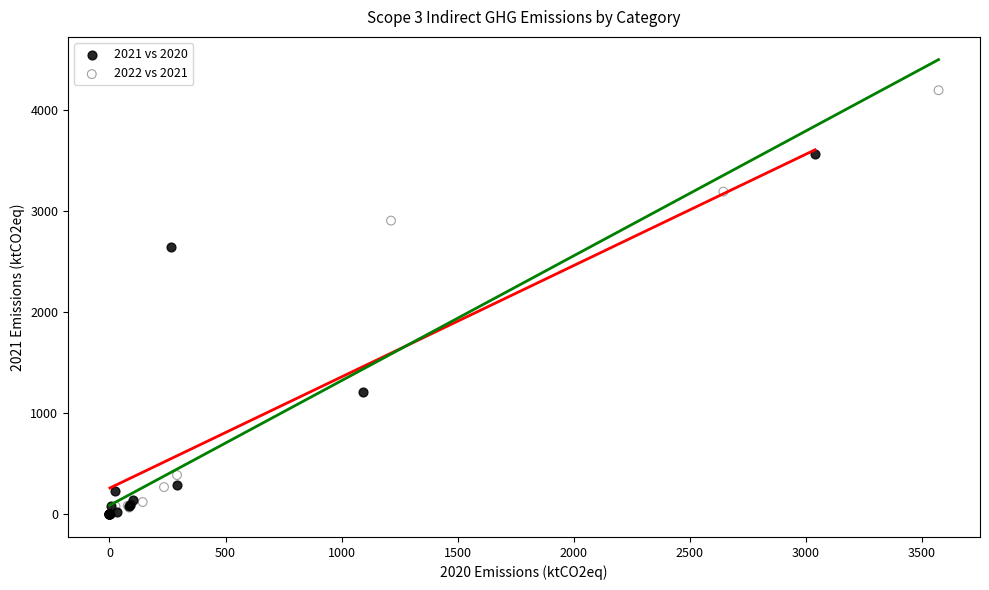

Which series contains the highest Y value?

2022 vs 2021